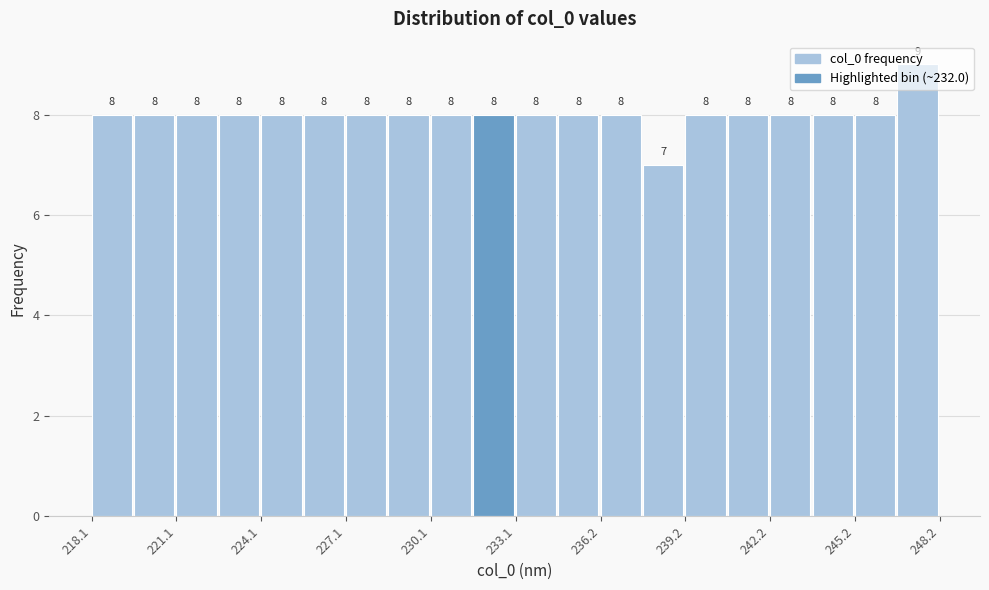

Read against the x-axis, roughly where is the centre of the tallest bar?

247.5